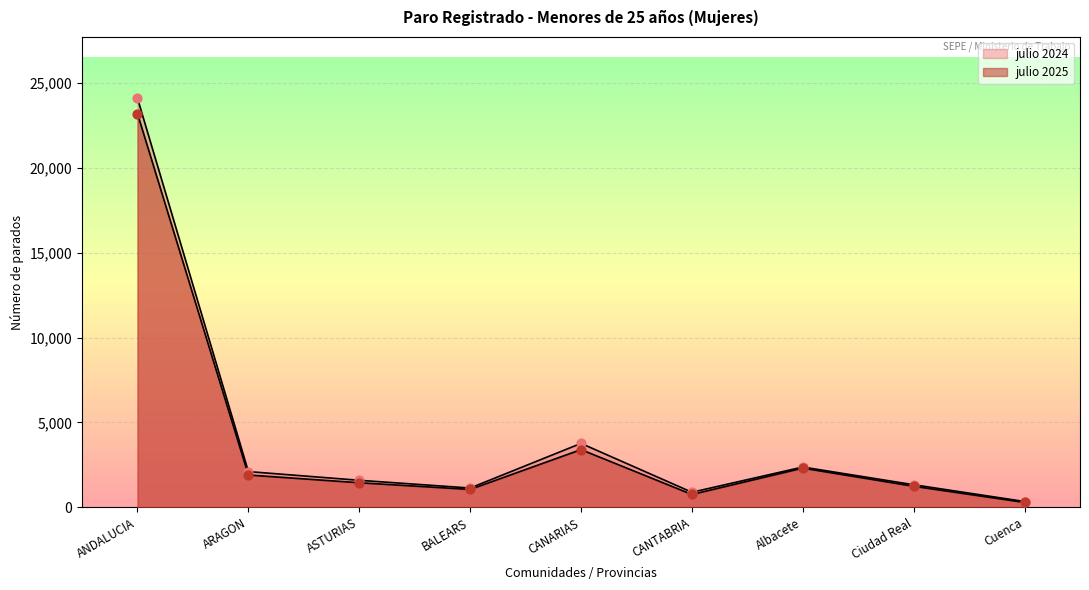

Is the value of julio 2024 at BALEARS greater than the value of julio 2025 at CANTABRIA?

Yes